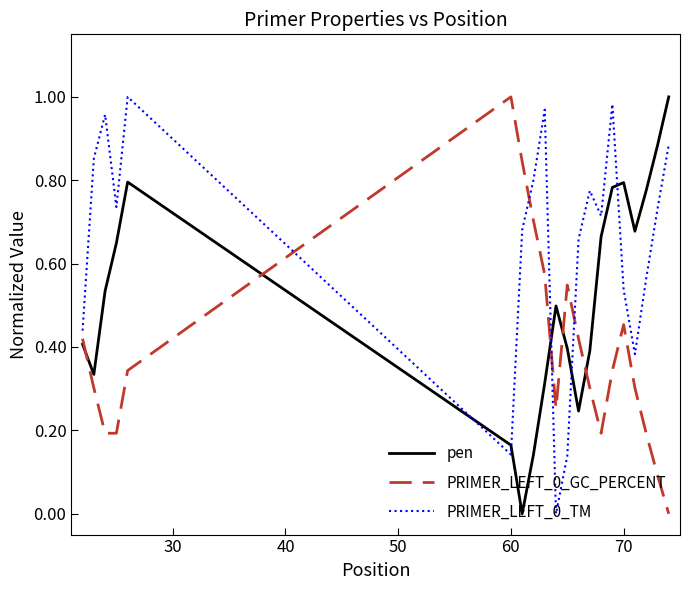

True or false: pen and PRIMER_LEFT_0_GC_PERCENT cross at least once.

True